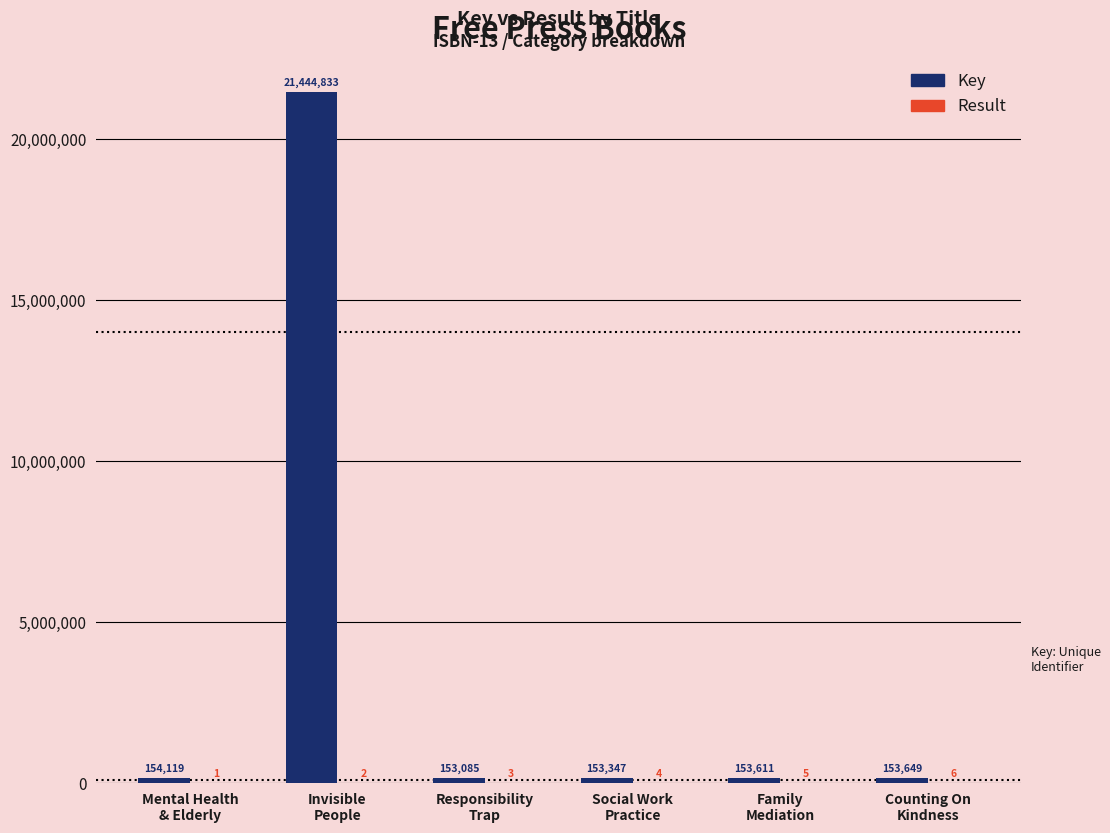

What is the sum of all Key values?

22212644